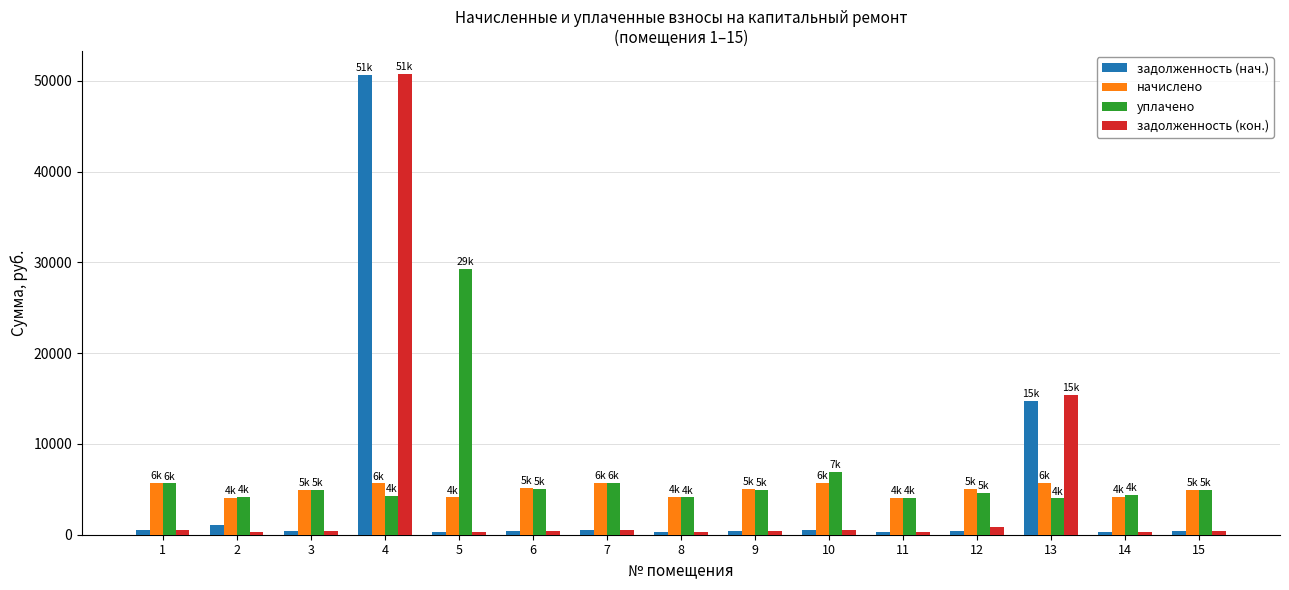

Where does the уплачено series first go above 4897?

1